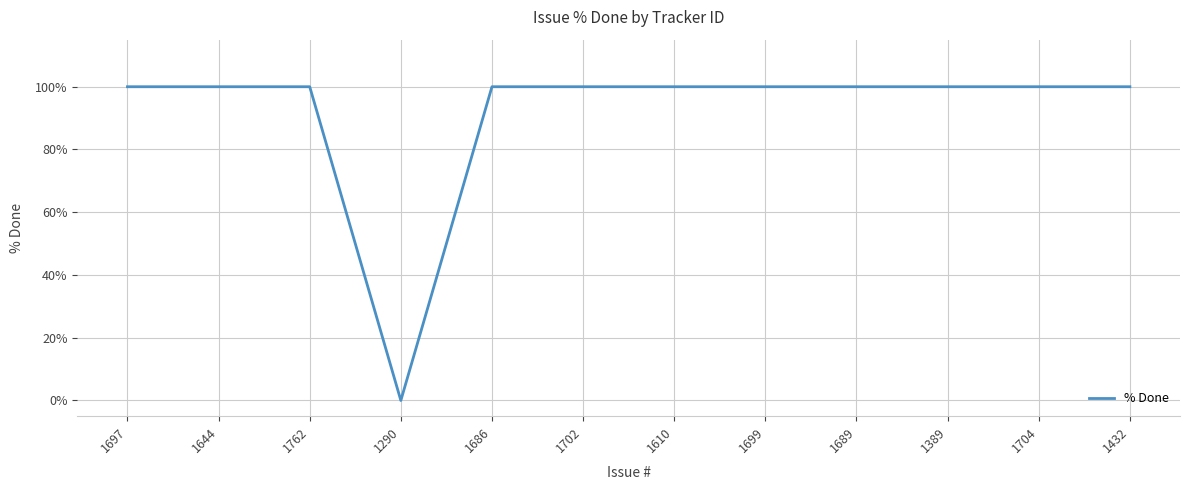

Which label corresponds to the smallest value in the chart?

1290